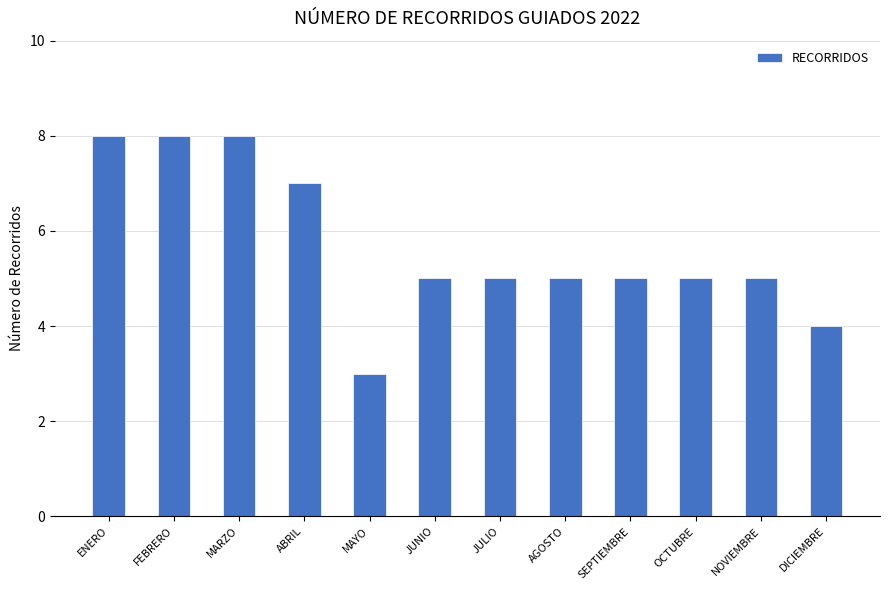

What is the change in value from MARZO to ABRIL?

-1